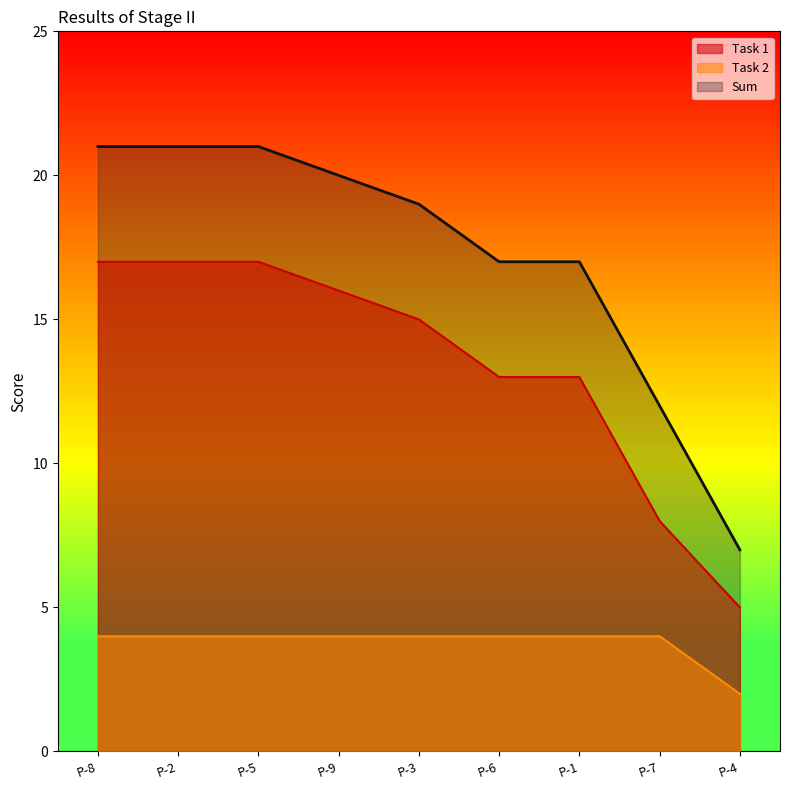

What is the highest value of the Sum series?

21